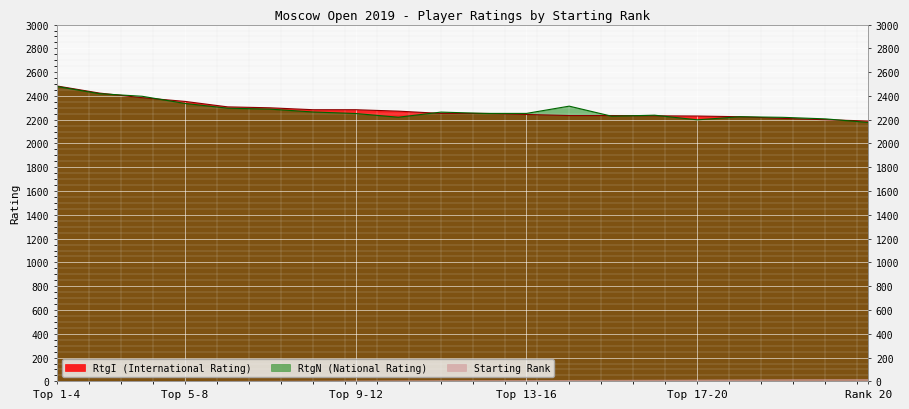

How many values in the RtgN series exceed 2253?

9